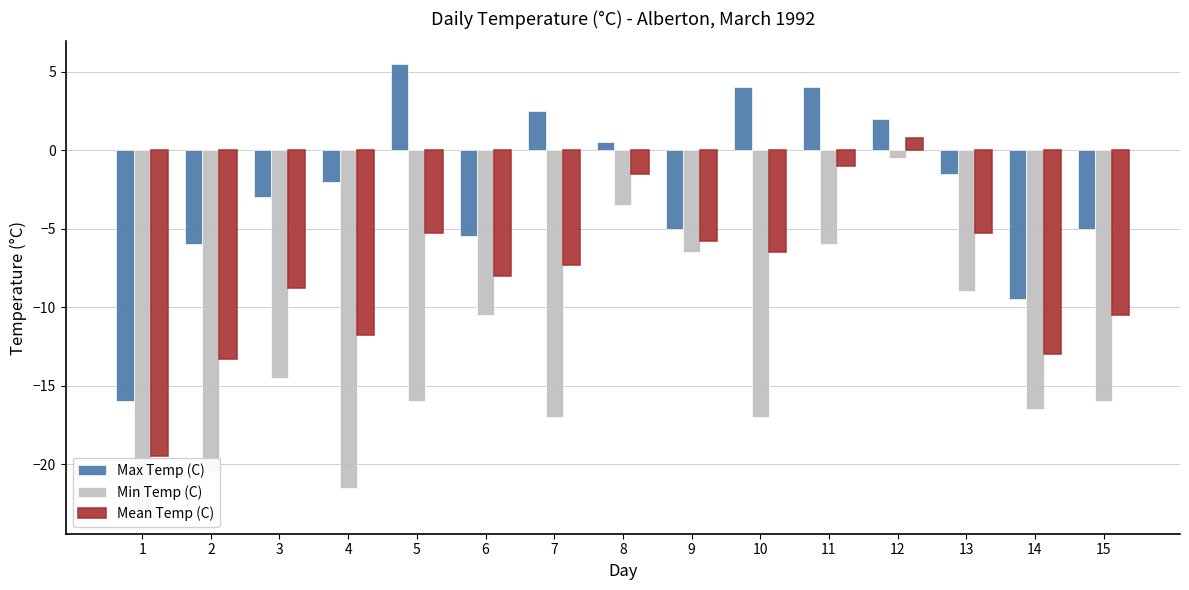

What is the total value across all series at 5?

-15.8